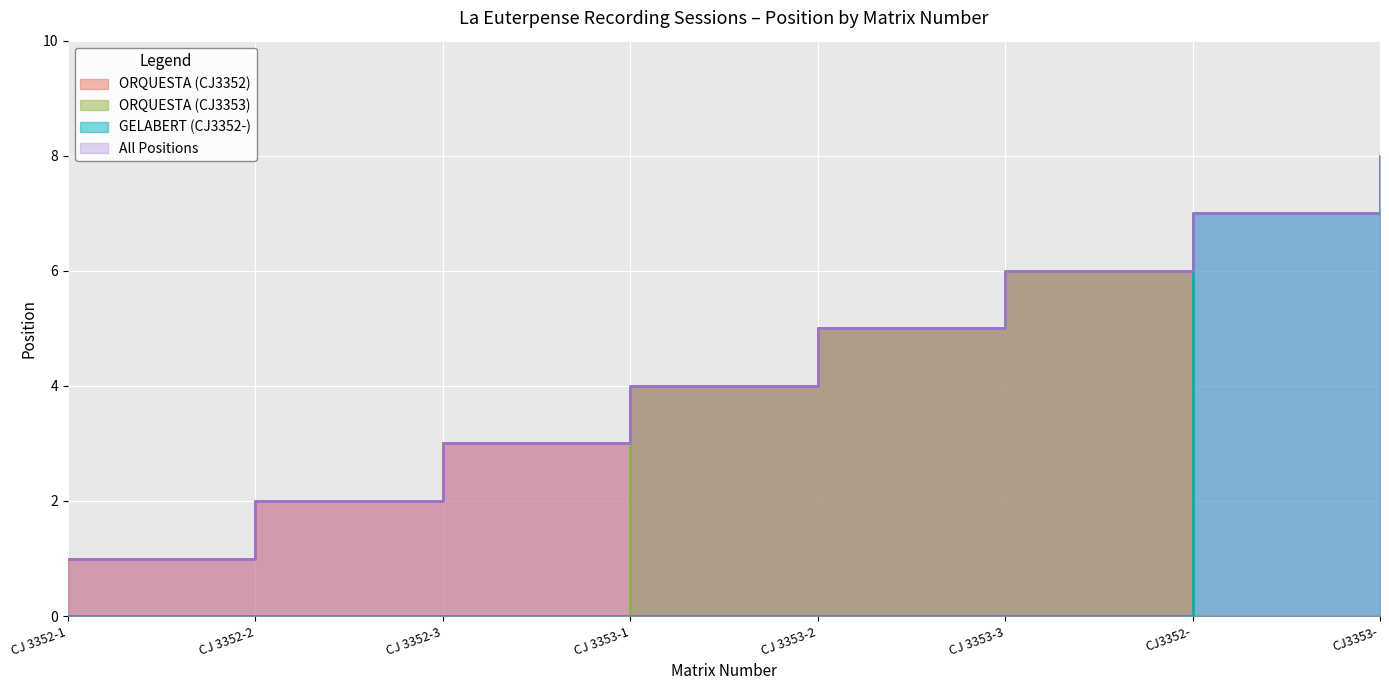

True or false: the data shows 6 at CJ 3353-3.

True